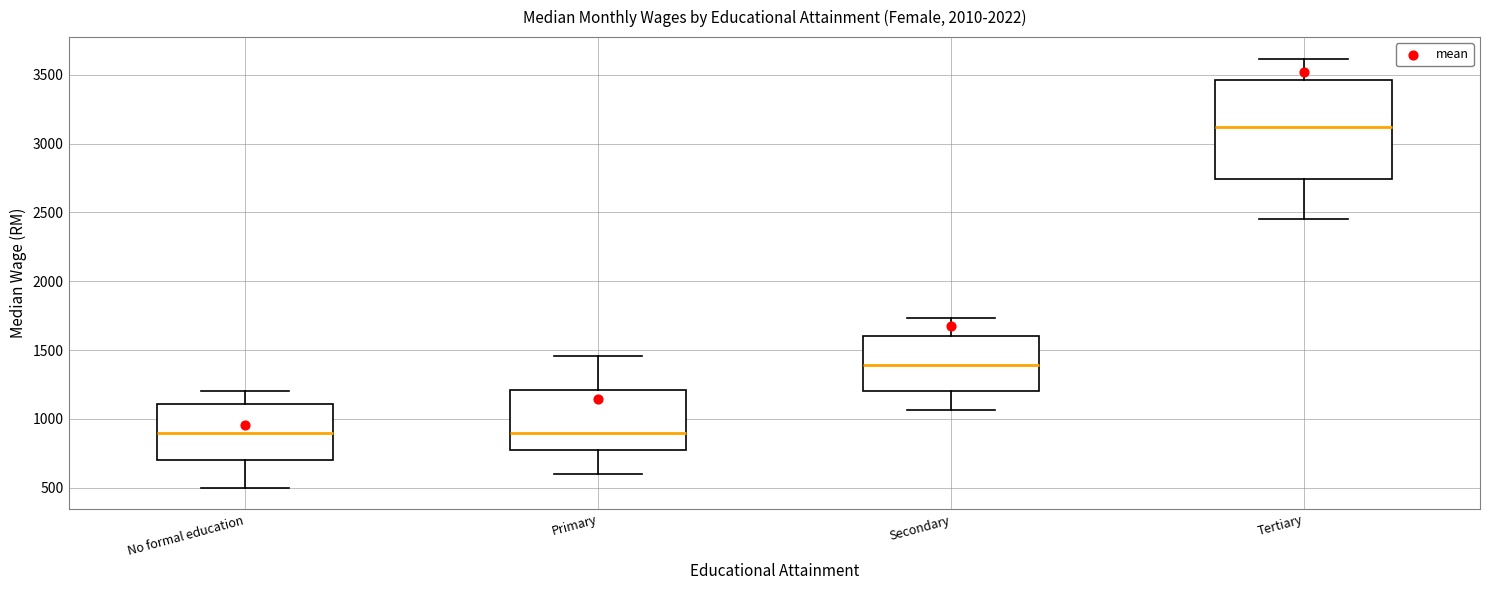

Comparing the boxes themselves (not the whiskers), which one is the tallest?

Tertiary